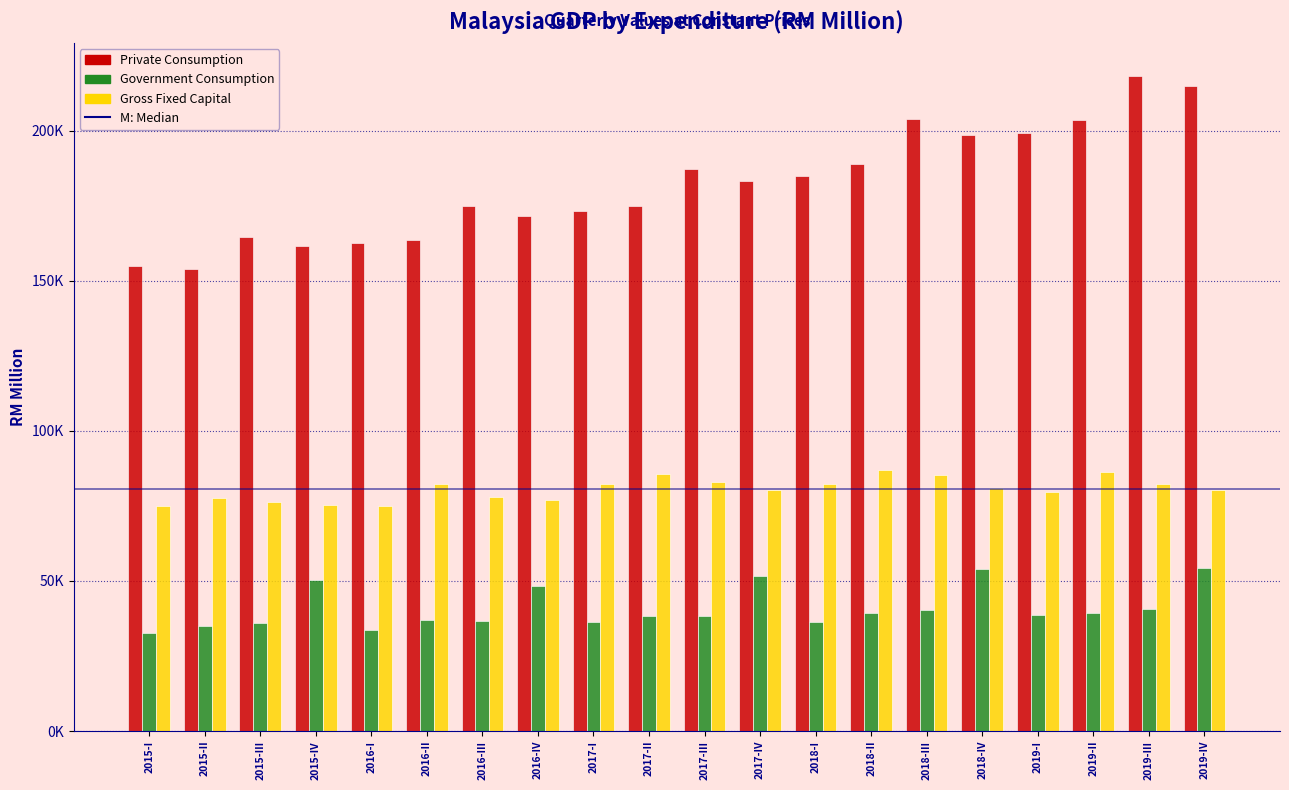

Are the bars grouped side by side (vs. stacked)?

Yes